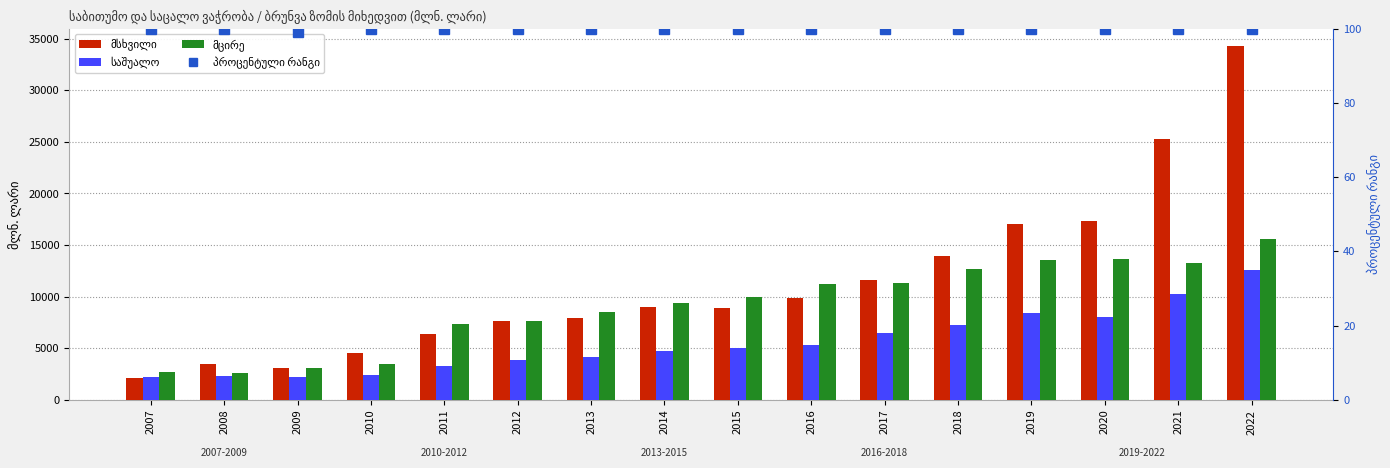

Reading left to right, extract all data points from this chart.

მსხვილი: 2007=2129.2	2008=3508.1	2009=3071.0	2010=4546.1	2011=6331.2	2012=7645.4	2013=7883.5	2014=9034.8	2015=8926.4	2016=9841.6	2017=11643.1	2018=13922.3	2019=16990.8	2020=17324.4	2021=25234.1	2022=34264.9
საშუალო: 2007=2211.0	2008=2348.6	2009=2208.0	2010=2426.3	2011=3315.2	2012=3834.2	2013=4157.4	2014=4679.2	2015=5043.3	2016=5346.3	2017=6442.2	2018=7279.6	2019=8371.8	2020=8068.3	2021=10272.3	2022=12545.9
მცირე: 2007=2732.3	2008=2620.6	2009=3081.8	2010=3473.1	2011=7381.5	2012=7650.2	2013=8459.4	2014=9358.8	2015=9938.4	2016=11229.8	2017=11277.9	2018=12669.6	2019=13517.6	2020=13614.3	2021=13302.3	2022=15611.3
პროცენტული რანგი: 2007=100.0	2008=100.0	2009=99.0	2010=100.0	2011=100.0	2012=100.0	2013=100.0	2014=100.0	2015=100.0	2016=100.0	2017=100.0	2018=100.0	2019=100.0	2020=100.0	2021=100.0	2022=100.0